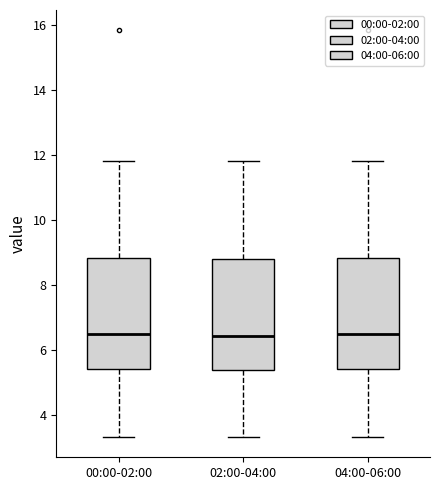

Reading left to right, transcribe this box plot: for each box, give where its median line is, the range the box spans, and where its two whiskers end, as read against the y-axis. The values are not printed on the chart, so give them approximately, as read against the axis.

00:00-02:00: median 6.6, box 5.4 to 8.8, whiskers 3.4 to 11.8
02:00-04:00: median 6.4, box 5.4 to 8.8, whiskers 3.4 to 11.8
04:00-06:00: median 6.6, box 5.4 to 8.8, whiskers 3.4 to 11.8